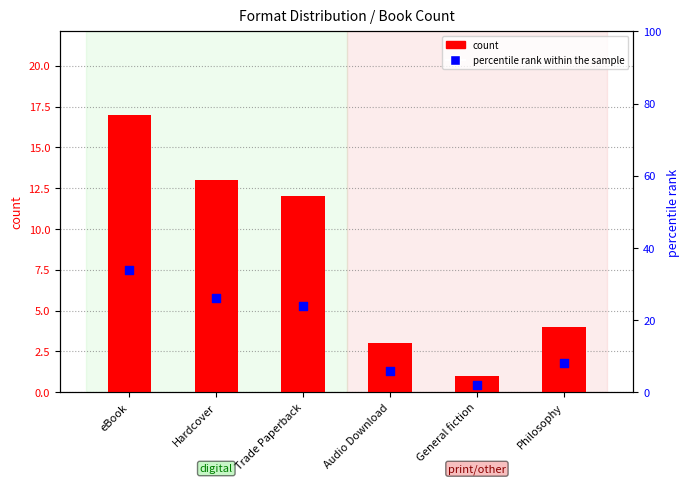

Which series reaches the minimum Y coordinate?

count